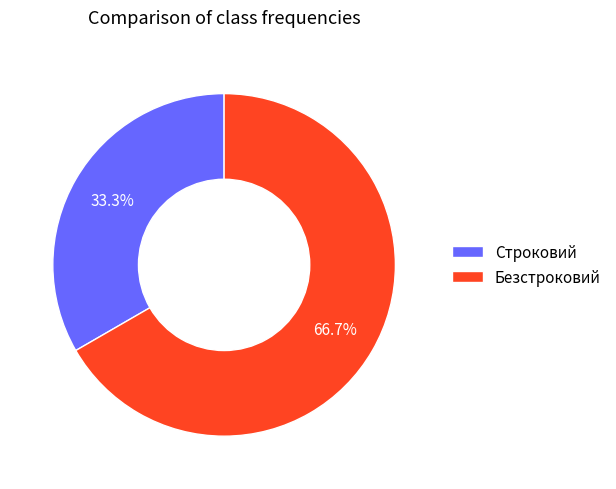

To the nearest percent, what is the combined percentage of Безстроковий and Строковий?

100%